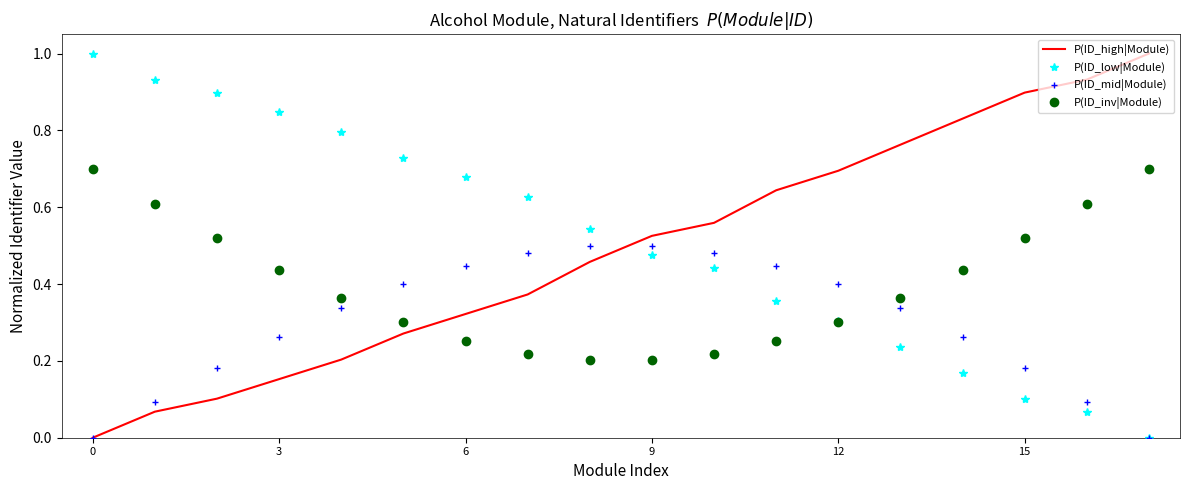

Which series has the largest total across all categories?

P(ID_low|Module)